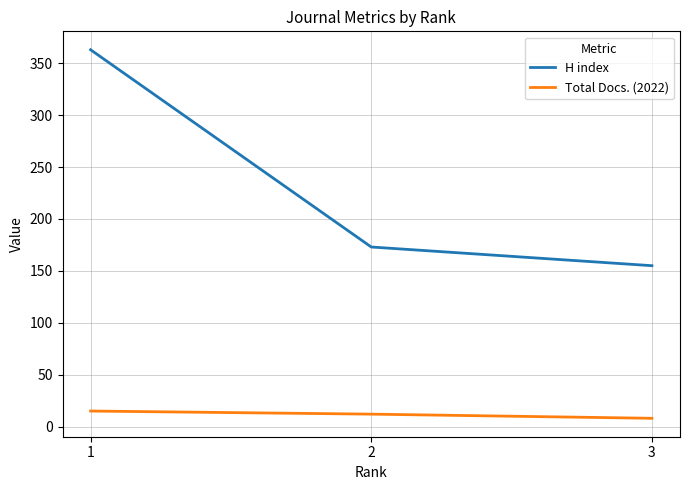

Is it true that H index equals 363 at 1?

True